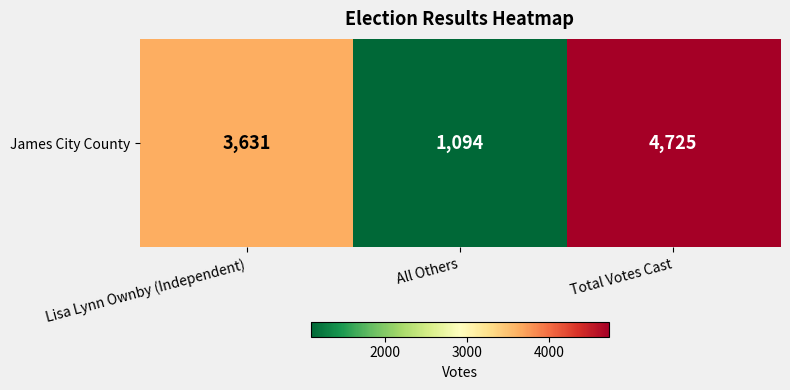

The value at All Others is 1094. True or false?

True